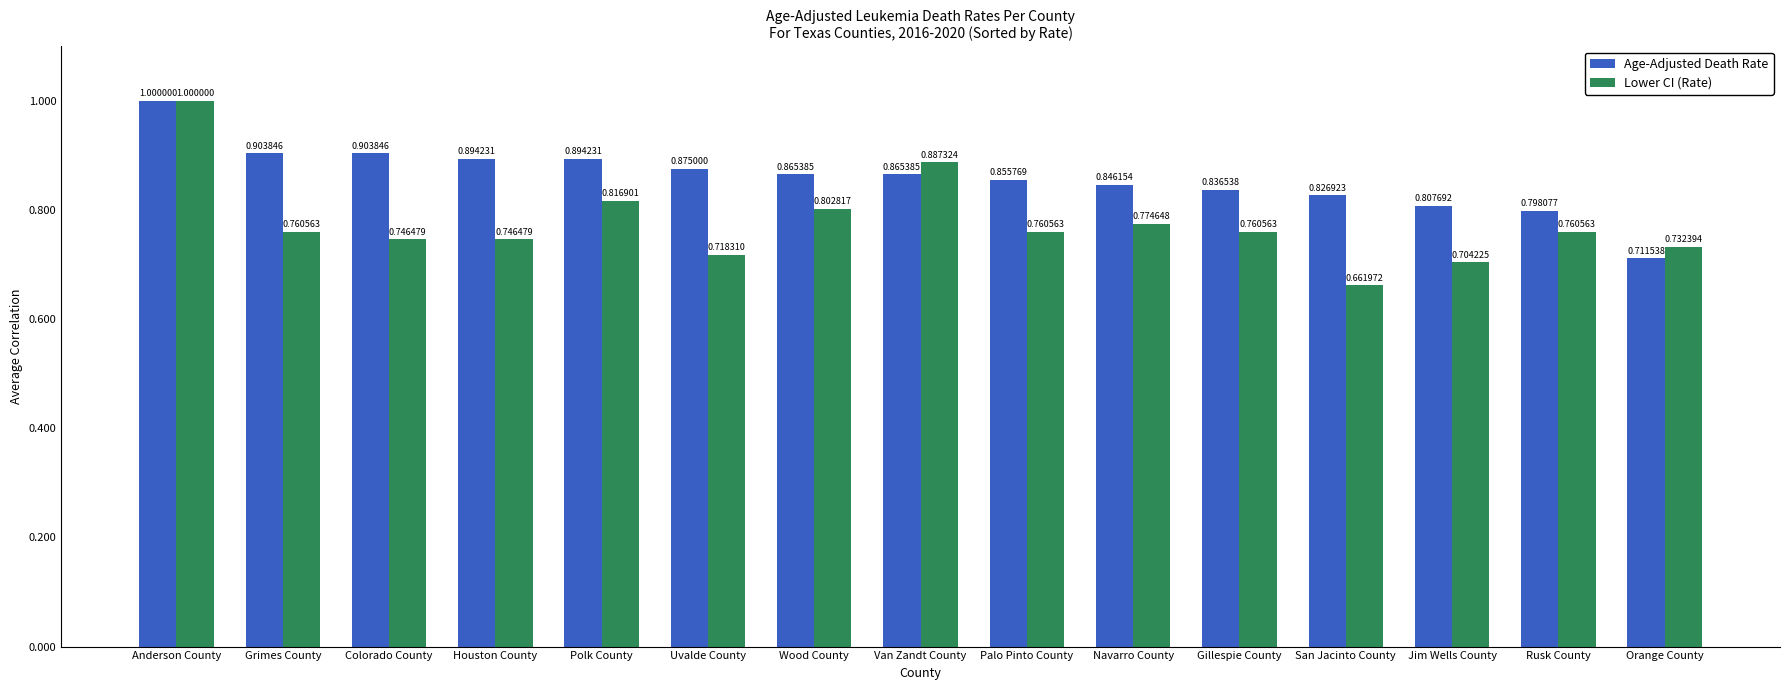

What is the maximum value for Lower CI (Rate)?

1.0